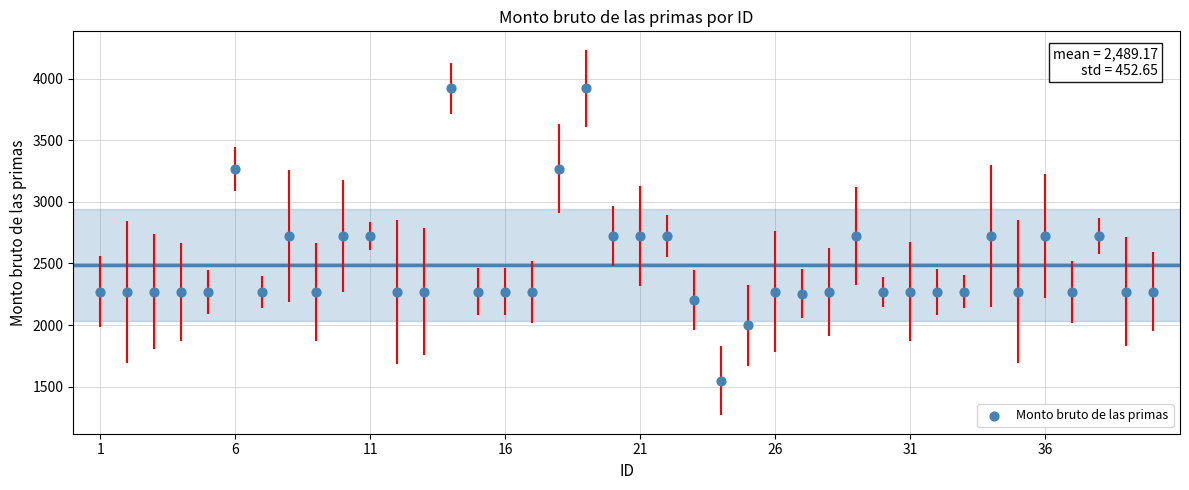

What is the range of Y values (max minus min)?

2374.6